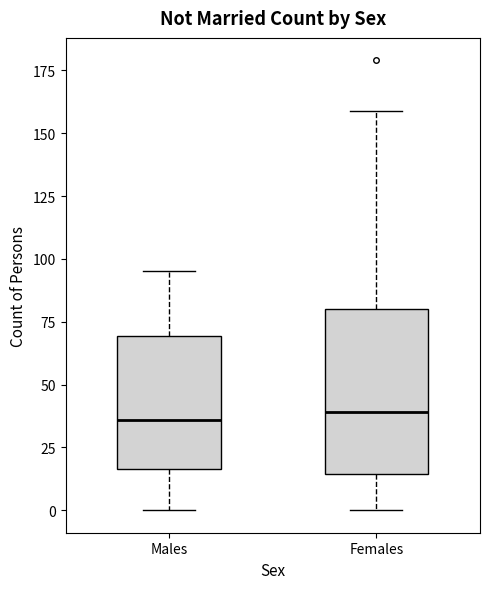

Reading left to right, read every box against the y-axis: the position of its median line, the range the box covers, and the ends of its whiskers. The values are not printed on the chart, so give them approximately, as read against the axis.

Males: median 35, box 15 to 70, whiskers 0 to 95
Females: median 40, box 15 to 80, whiskers 0 to 160